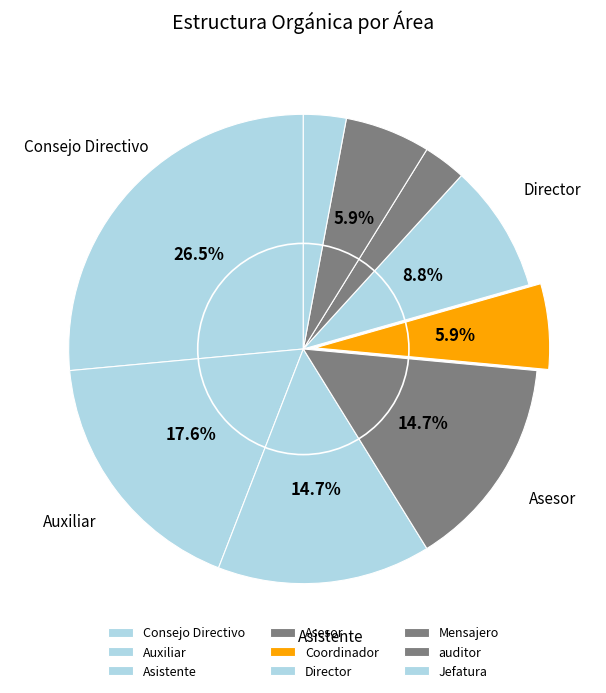

Which category has the smallest portion of the pie?

Mensajero